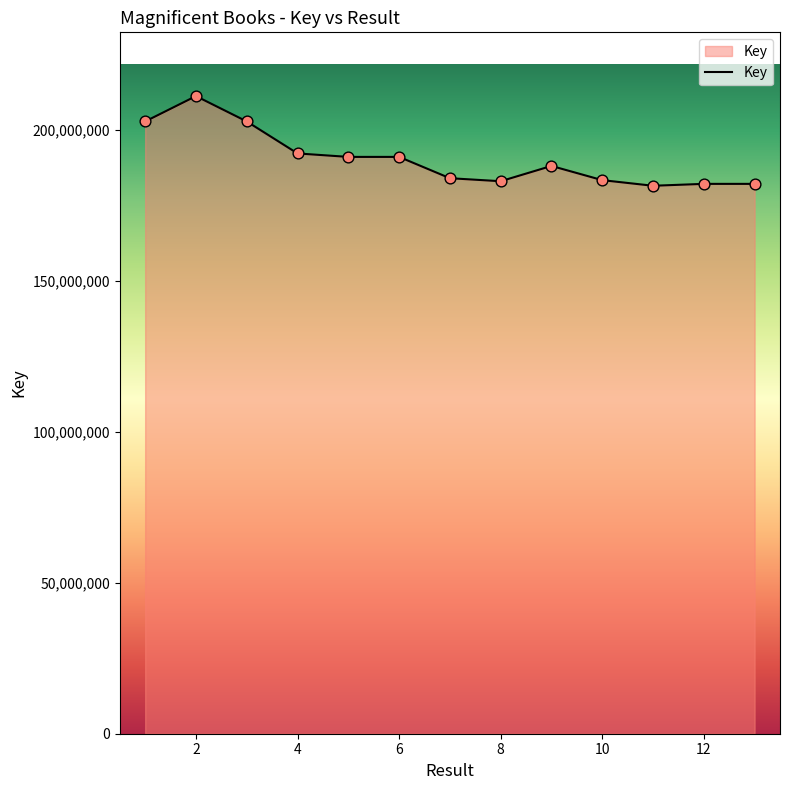

What is the difference between the maximum and minimum values?

29693817